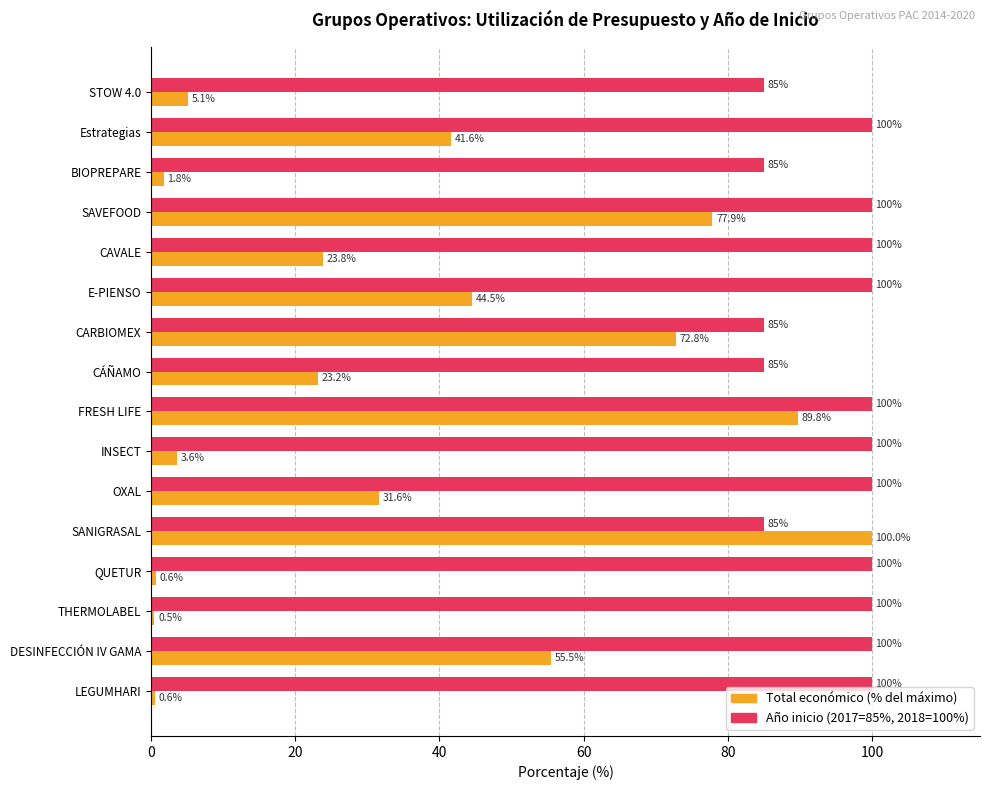

Rank the series by their average value, from lowest to highest.

Total económico (% del máximo), Año inicio (2017=85%, 2018=100%)